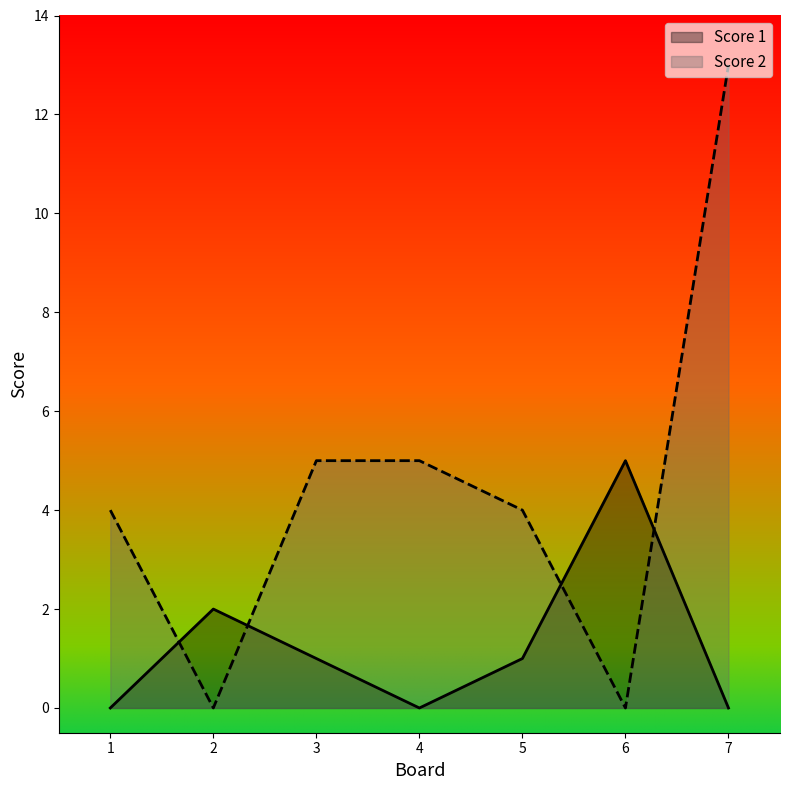

Where do Score 1 and Score 2 first cross each other?

1 and 2